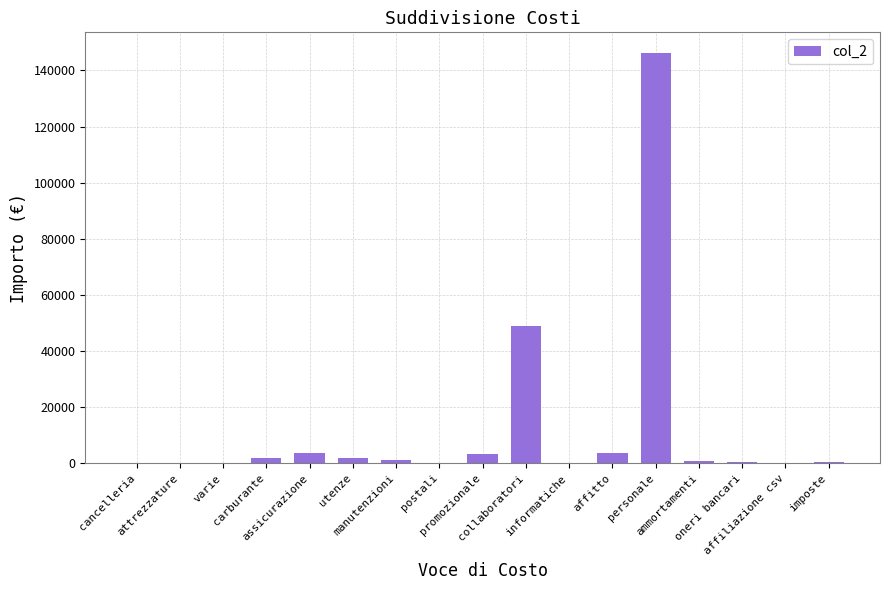

What is the minimum value shown in the chart?

20.0